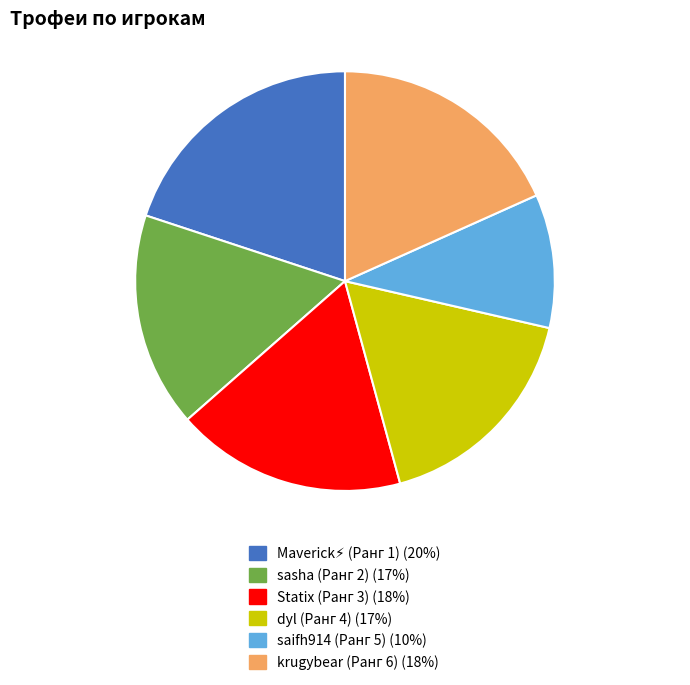

Count the number of slices in the pie.

6